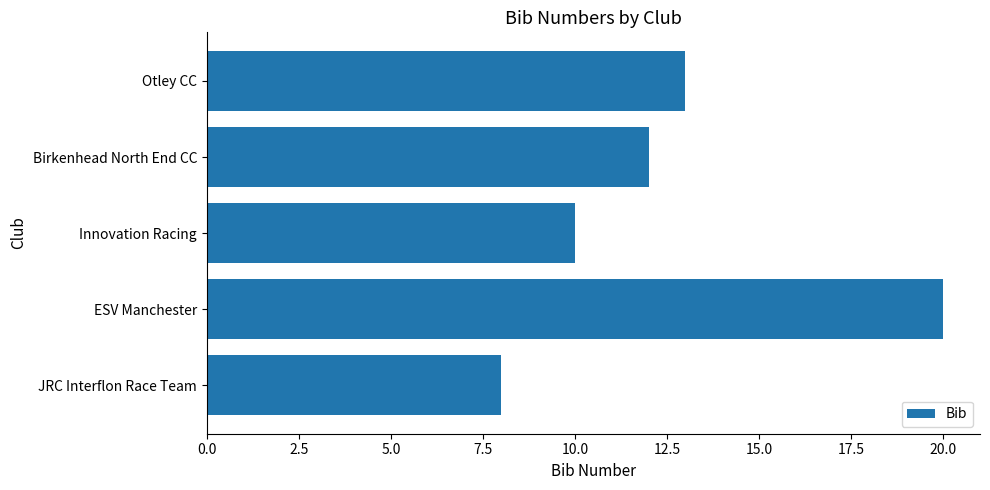

Reading top to bottom, transcribe all the data shown in this chart.

13	12	10	20	8